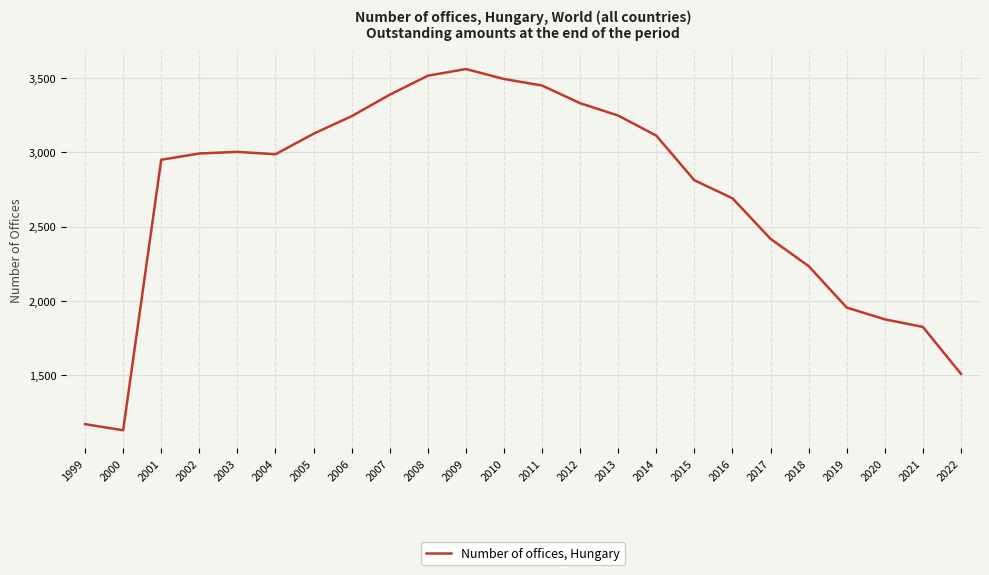

What is the greatest value displayed?

3560.0